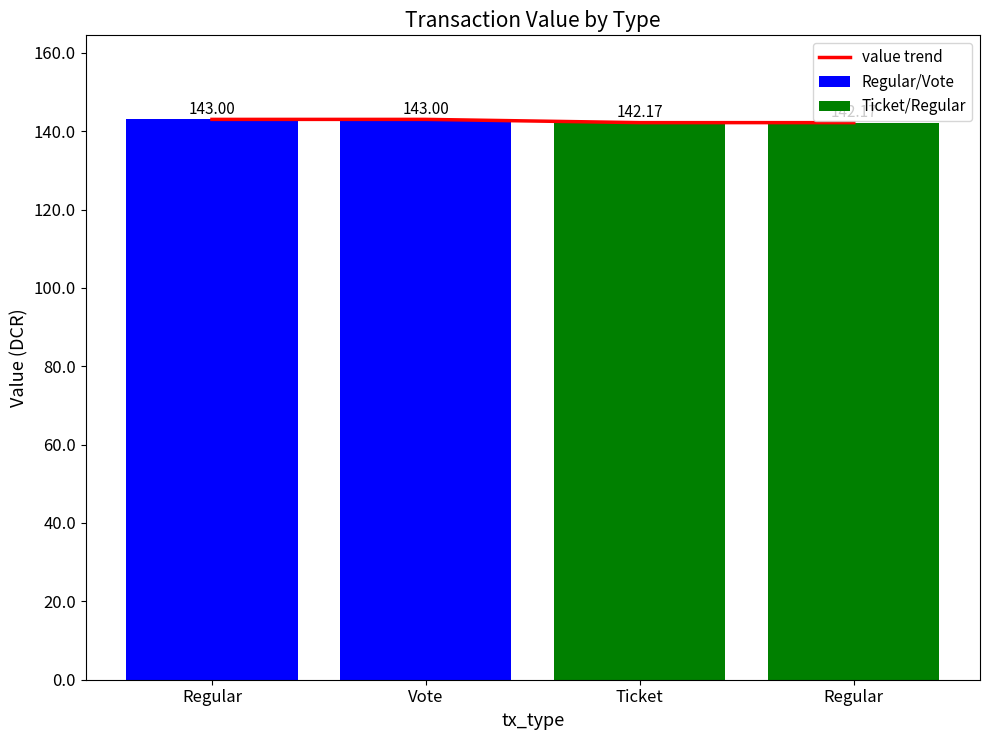

What is the label of the 2nd bar from the left?

Vote